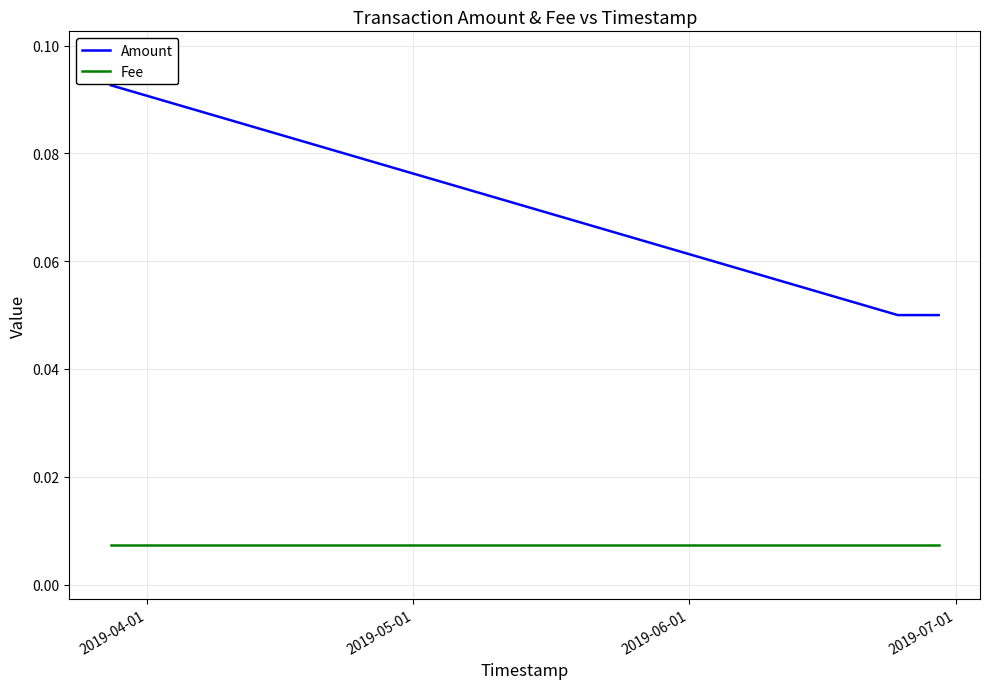

How many Amount values are between 0 and 1?

3